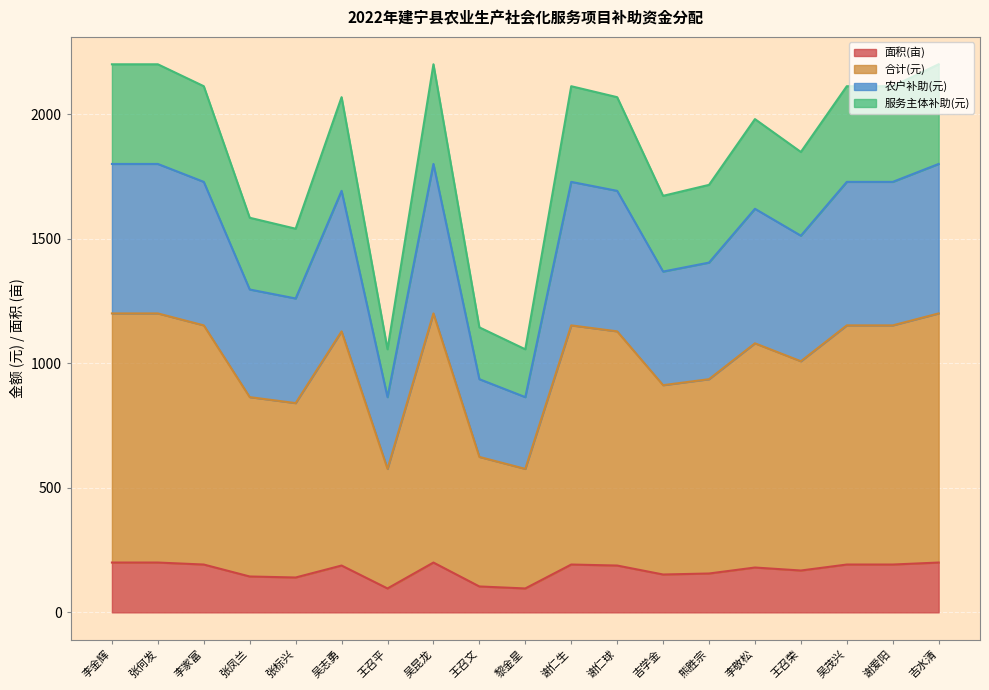

What is the difference between the maximum and minimum values in the 面积(亩) series?

104